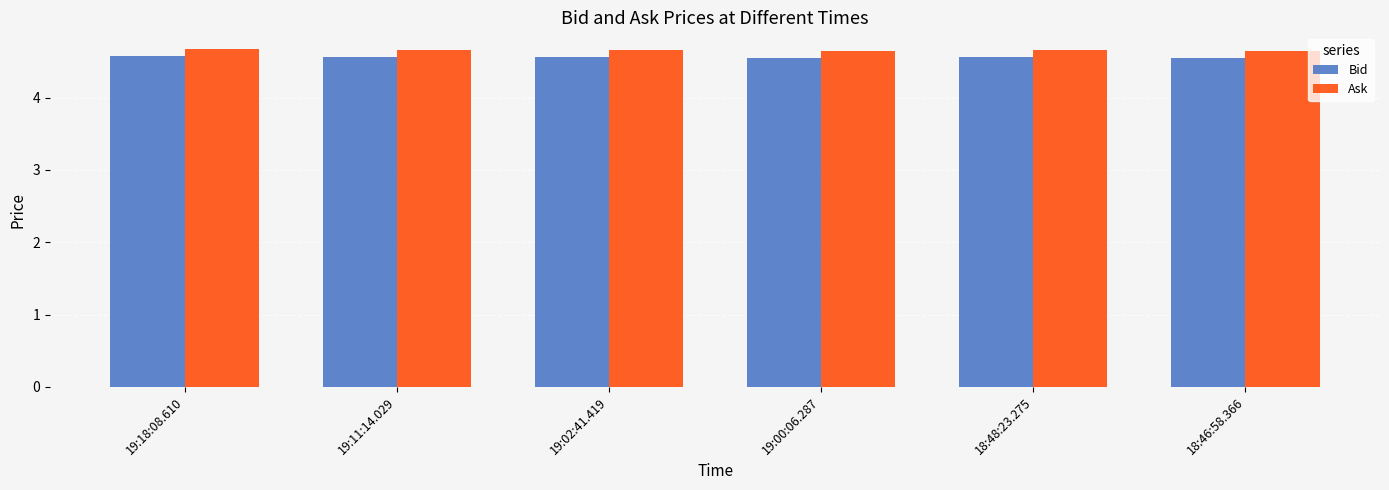

What is the total value across all series at 18:46:58.366?

9.2